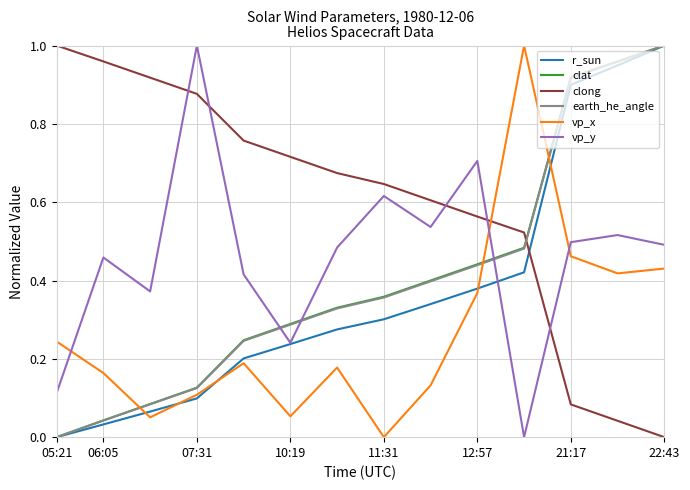

Which series has the largest total across all categories?

clong